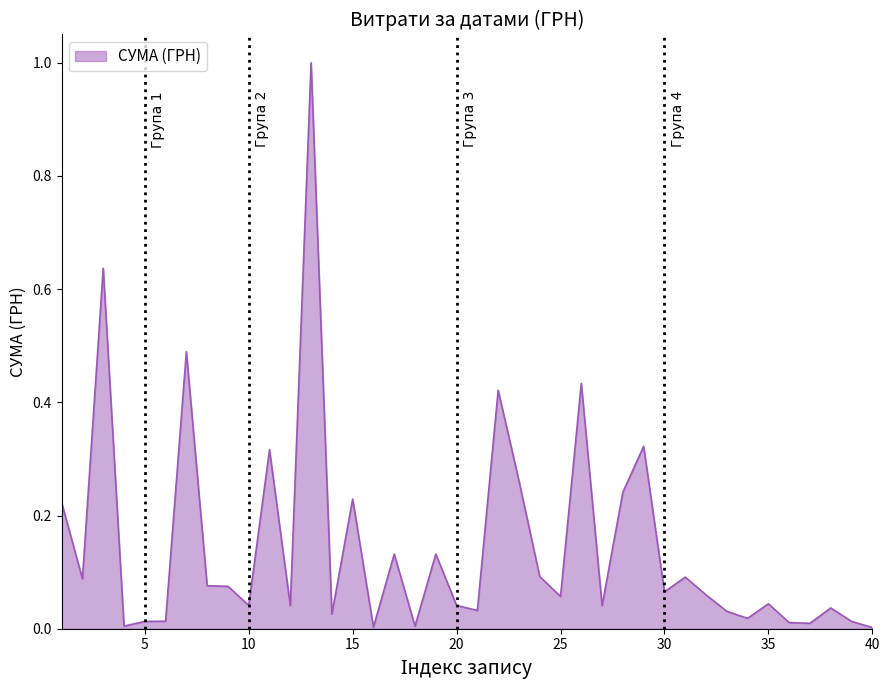

Count the number of data series in this chart.

1